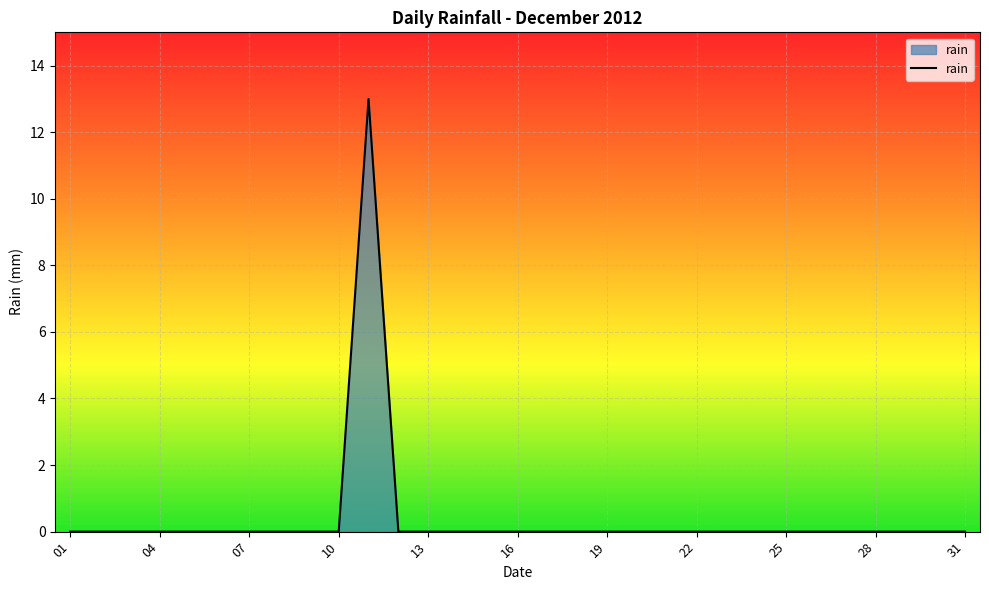

What is the greatest value displayed?

13